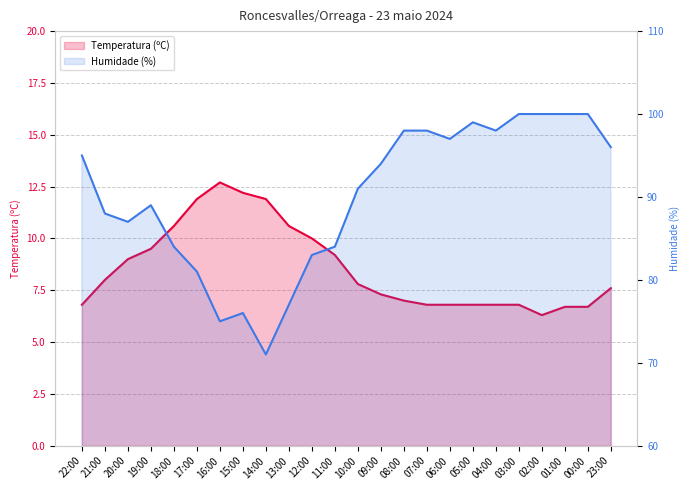

Which category has the lowest value across all series?

02:00